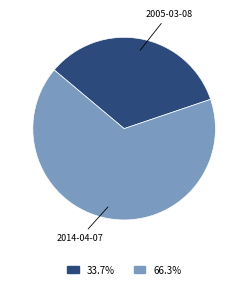

Does any single category account for the majority?

Yes